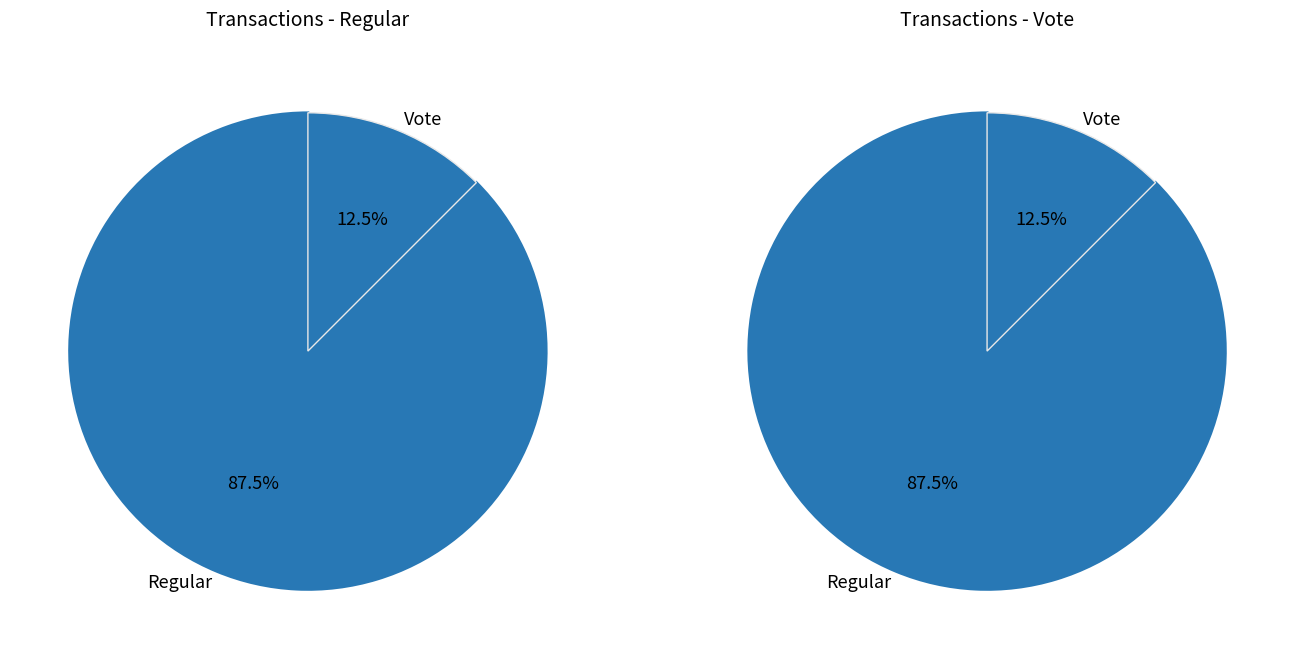

What is the total percentage of Vote and Regular?

100.0%